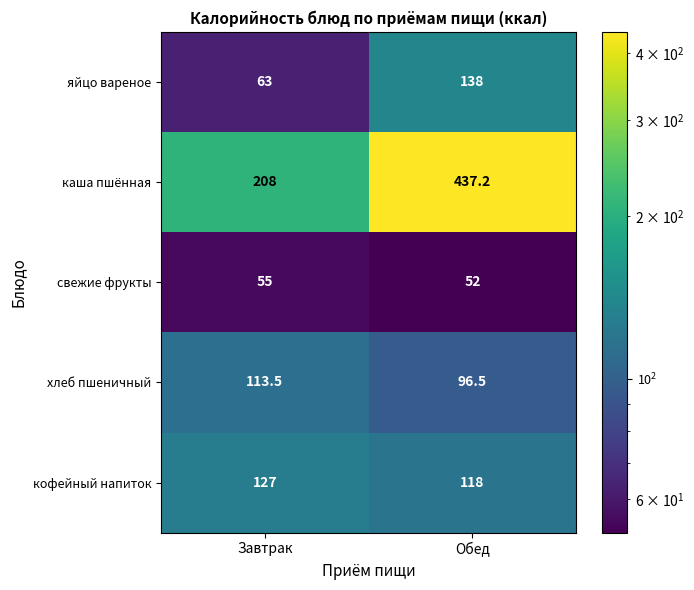

How many series are shown in this chart?

5